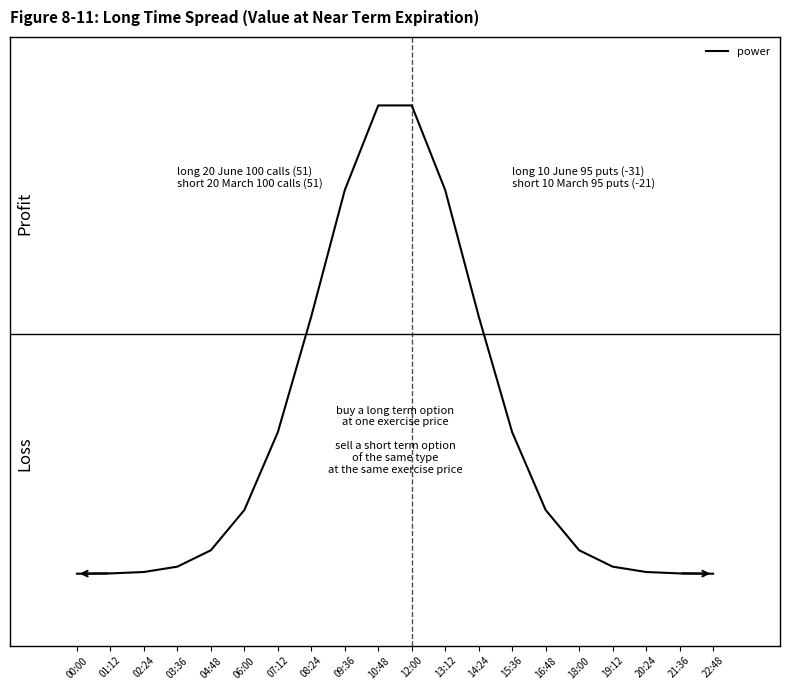

True or false: there are more than 1 points higher than both neighbors.

False